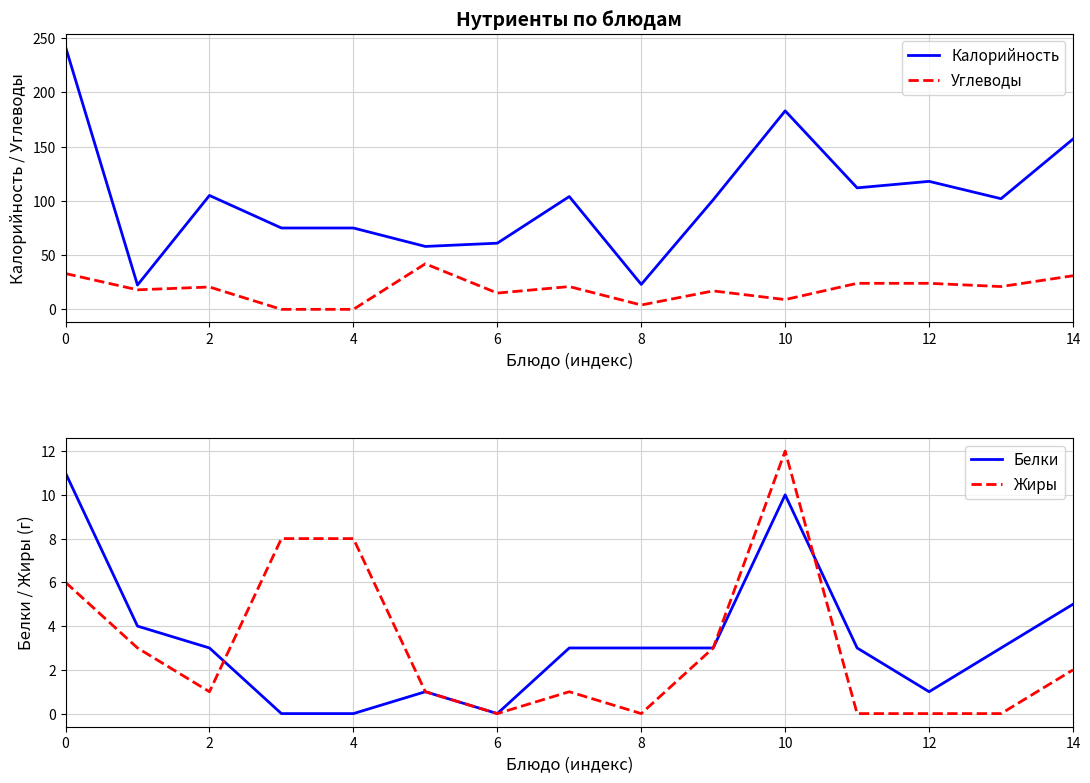

True or false: Жиры has a value of 8 at 12.

False